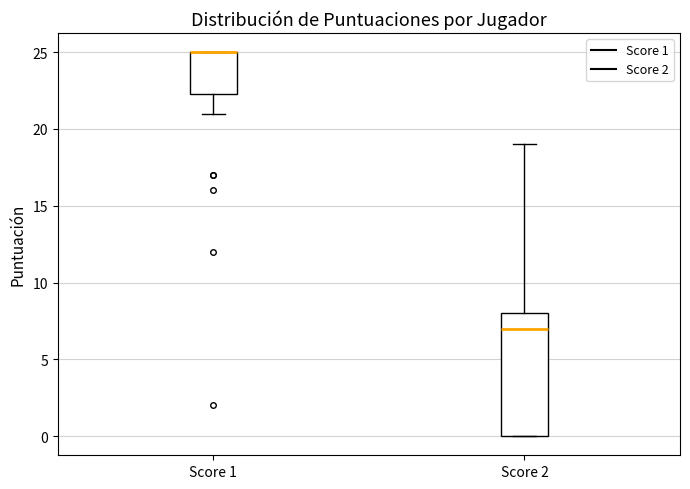

Reading left to right, read every box against the y-axis: the position of its median line, the range the box covers, and the ends of its whiskers. The values are not printed on the chart, so give them approximately, as read against the axis.

Score 1: median 25.0 (drawn on the box's upper edge), box 22.5 to 25.0, whiskers 21.0 to 25.0
Score 2: median 7.0, box 0.0 to 8.0, whiskers 0.0 to 19.0